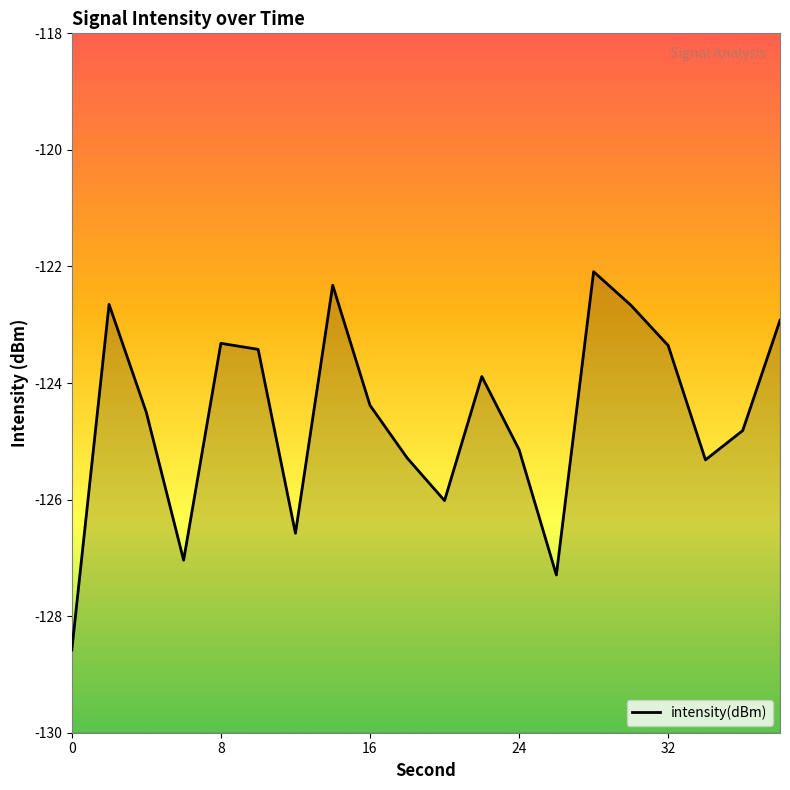

True or false: the data shows -124.8 at 36.

True